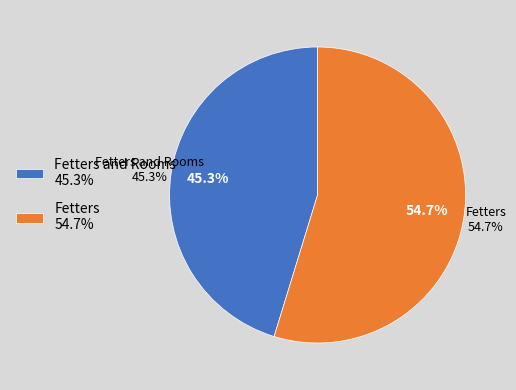

To the nearest percent, what percentage of the pie is Fetters and Rooms?

45%